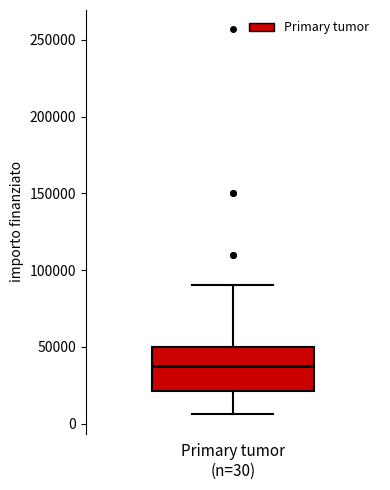

Transcribe this box plot: give where the median line is, the range the box spans, and where the two whiskers end, as read against the y-axis. The values are not printed on the chart, so give them approximately, as read against the axis.

median 40000, box 20000 to 50000, whiskers 5000 to 90000